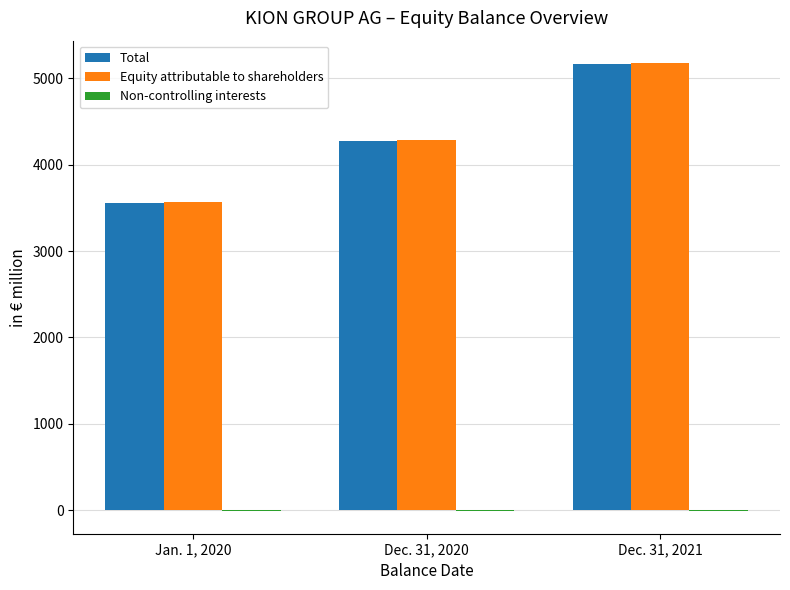

At which category is the sum across all series the highest?

Dec. 31, 2021